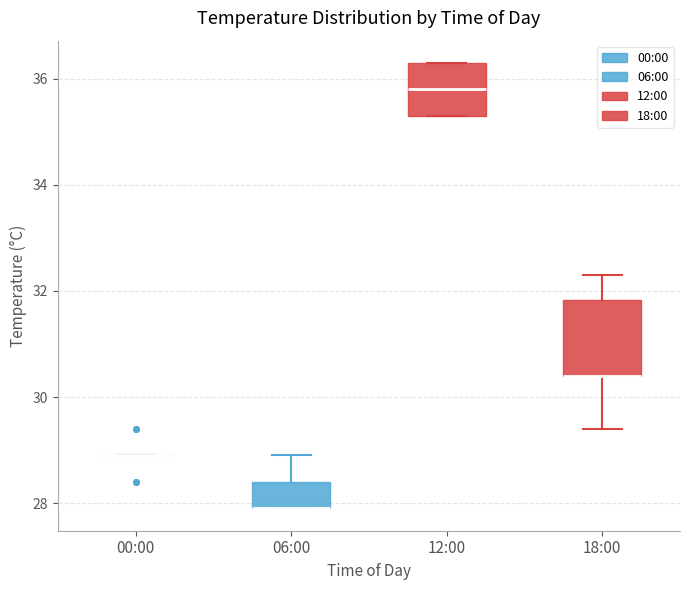

Reading left to right, read every box against the y-axis: the position of its median line, the range the box covers, and the ends of its whiskers. The values are not printed on the chart, so give them approximately, as read against the axis.

00:00: box collapsed to a line at 29.0, whiskers 29.0 to 29.0
06:00: median 28.0 (drawn on the box's lower edge), box 28.0 to 28.4, whiskers 28.0 to 29.0
12:00: median 35.8, box 35.4 to 36.4, whiskers 35.4 to 36.4
18:00: median 30.4 (drawn on the box's lower edge), box 30.4 to 31.8, whiskers 29.4 to 32.4